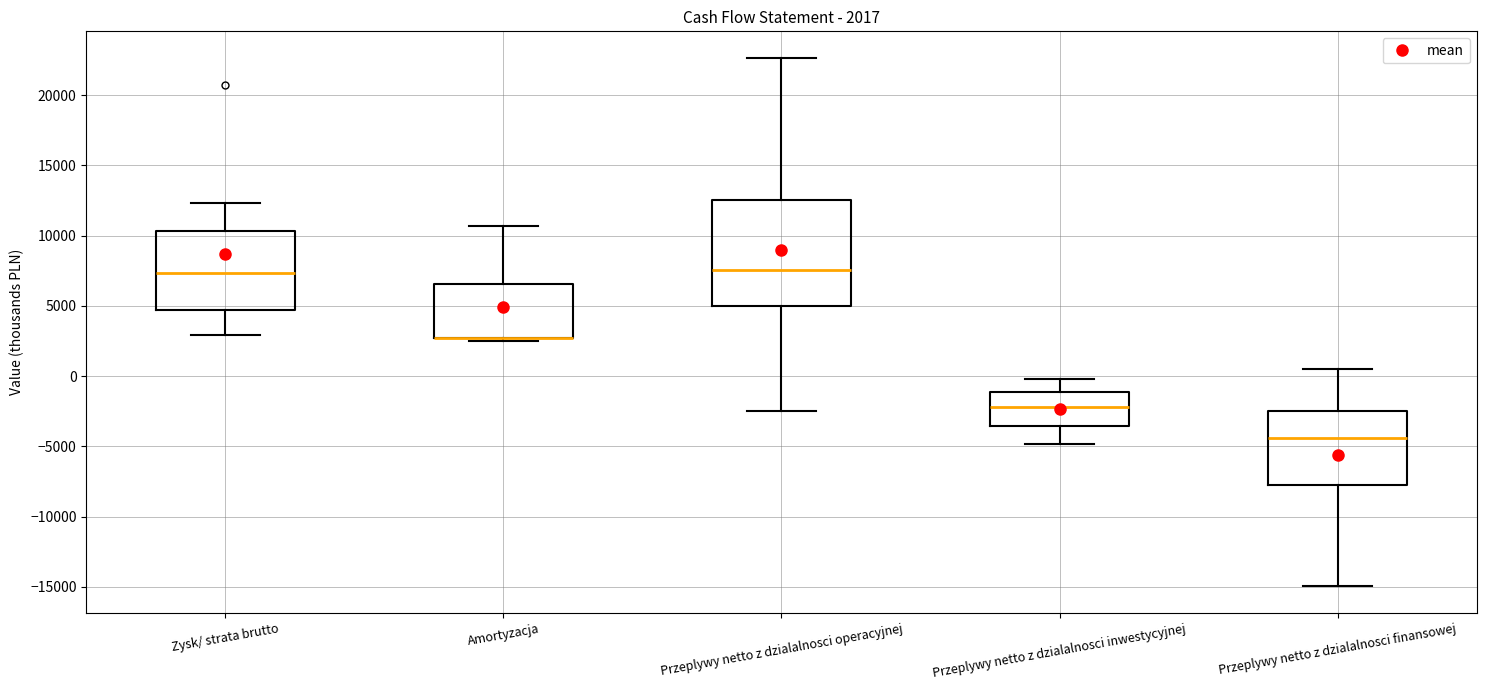

Comparing the boxes themselves (not the whiskers), which one is the tallest?

Przeplywy netto z dzialalnosci operacyjnej